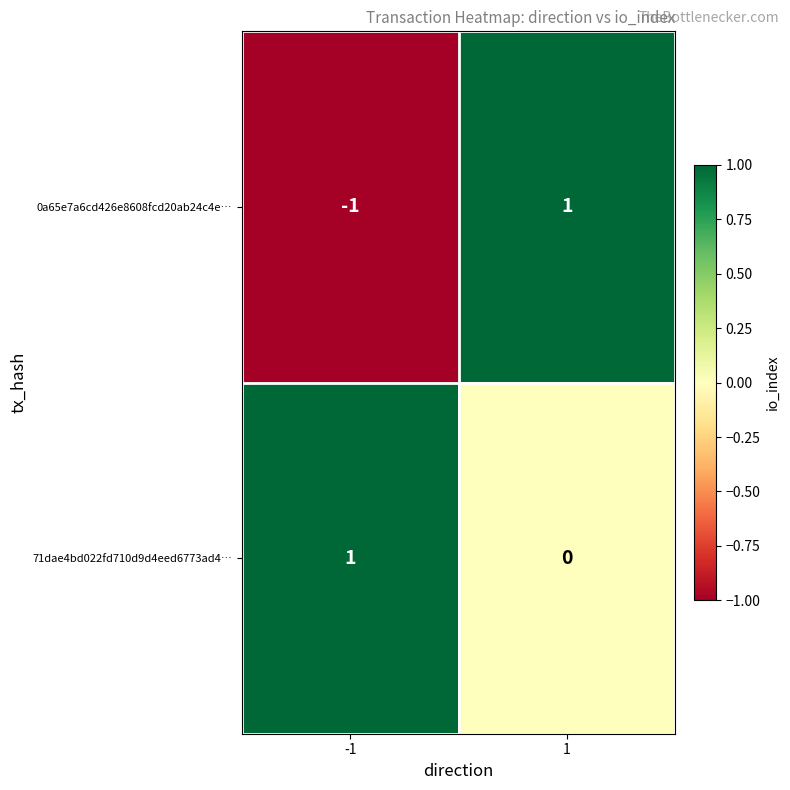

Count the number of categories in the chart.

2